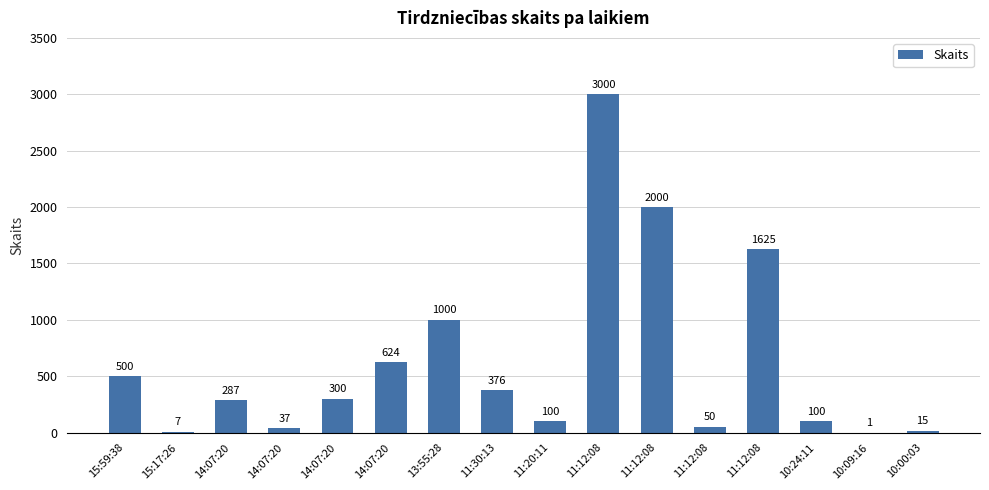

What is the average value?

626